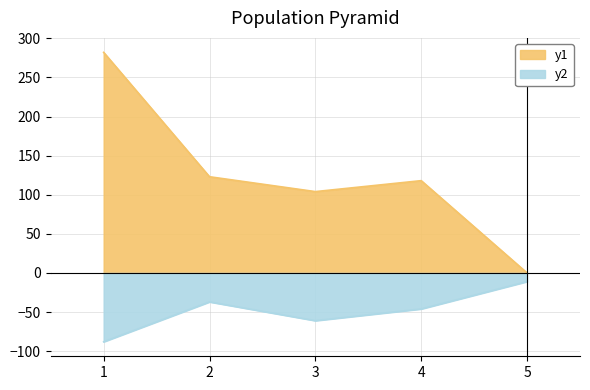

Rank the categories by Total Docs. (3years) value from highest to lowest.

1, 2, 4, 3, 5